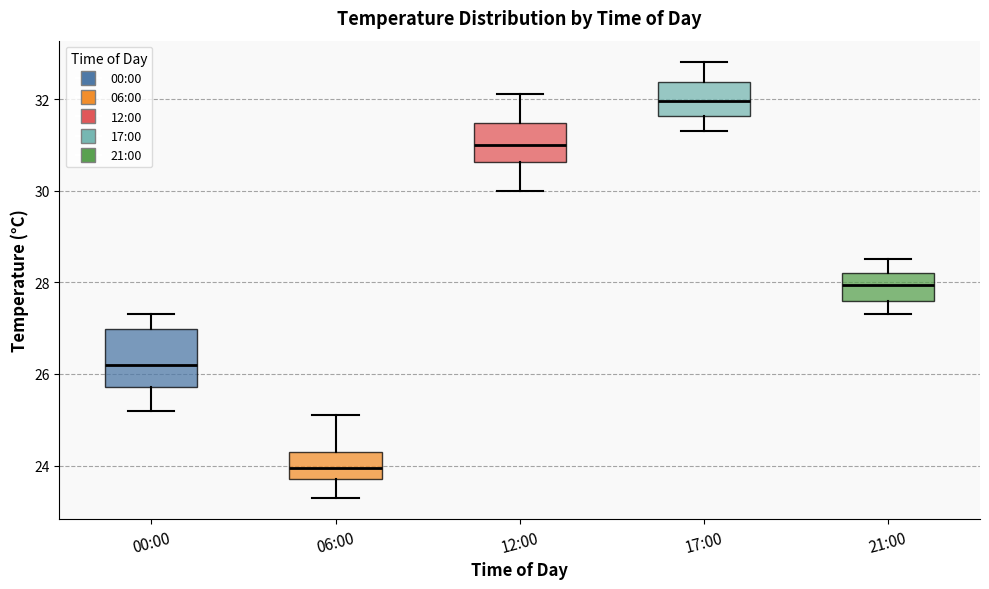

Reading left to right, read every box against the y-axis: the position of its median line, the range the box covers, and the ends of its whiskers. The values are not printed on the chart, so give them approximately, as read against the axis.

00:00: median 26.2, box 25.8 to 27.0, whiskers 25.2 to 27.4
06:00: median 24.0, box 23.8 to 24.4, whiskers 23.4 to 25.2
12:00: median 31.0, box 30.6 to 31.4, whiskers 30.0 to 32.2
17:00: median 32.0, box 31.6 to 32.4, whiskers 31.4 to 32.8
21:00: median 28.0, box 27.6 to 28.2, whiskers 27.4 to 28.6